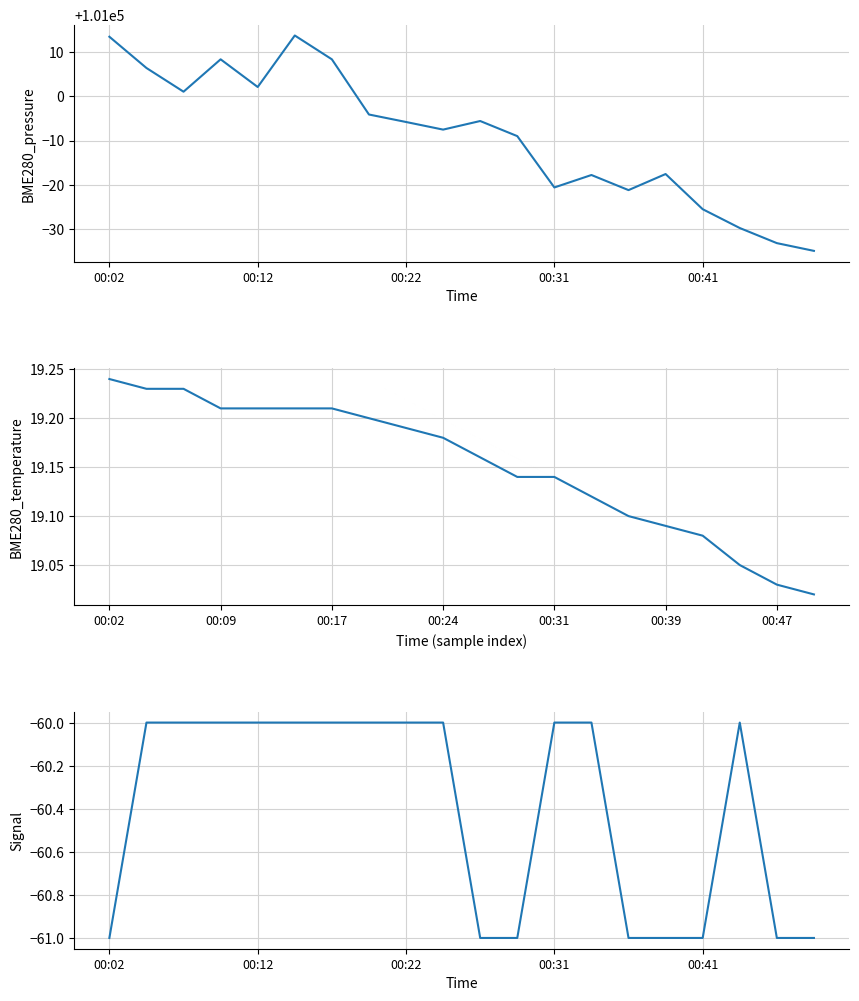

Rank the series by their maximum value, from highest to lowest.

BME280_pressure, BME280_temperature, Signal